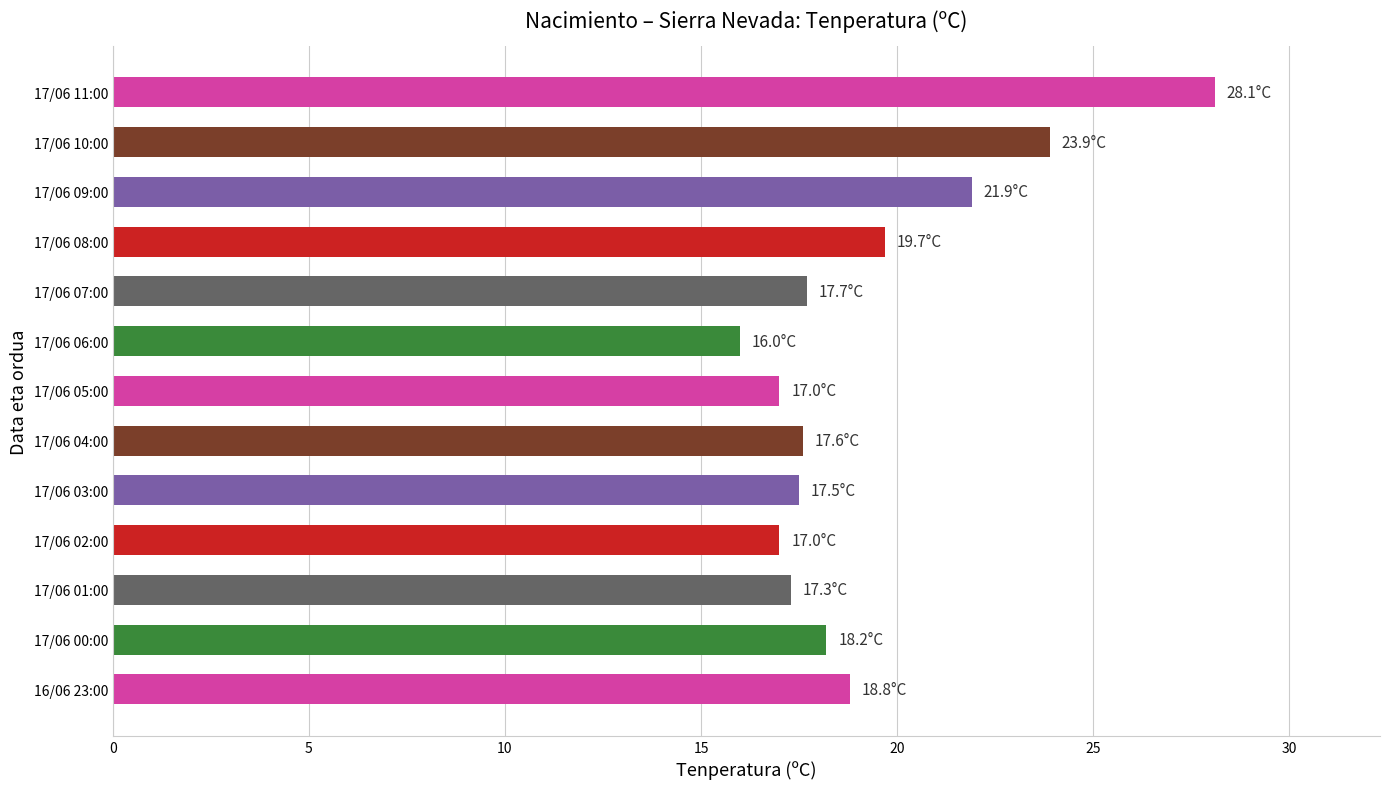

The value at 17/06 10:00 is 23.9. True or false?

True